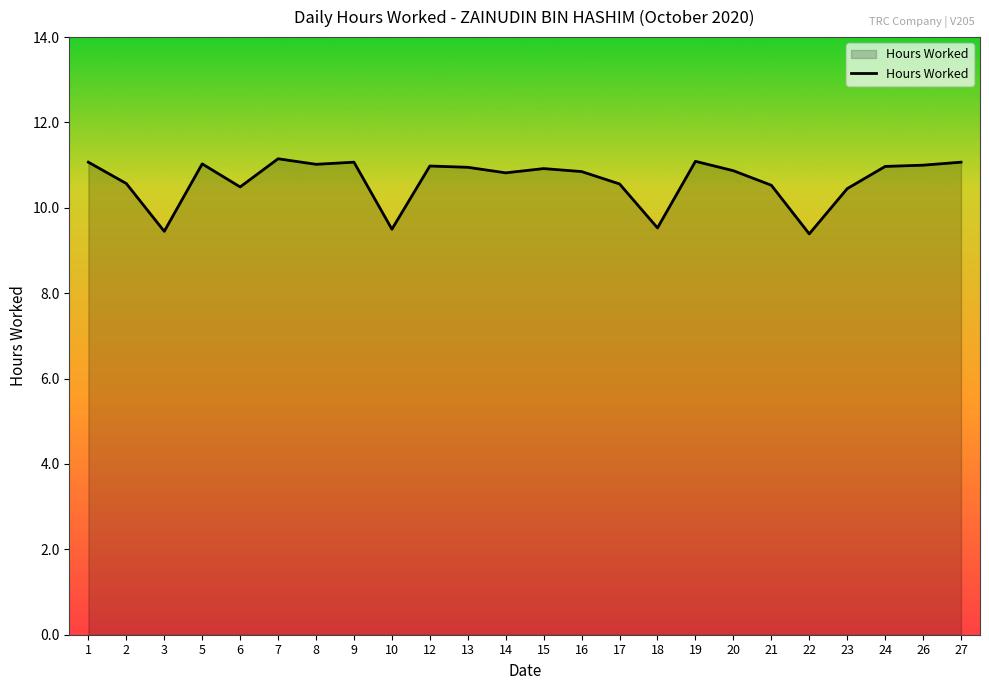

What is the greatest value displayed?

11.2